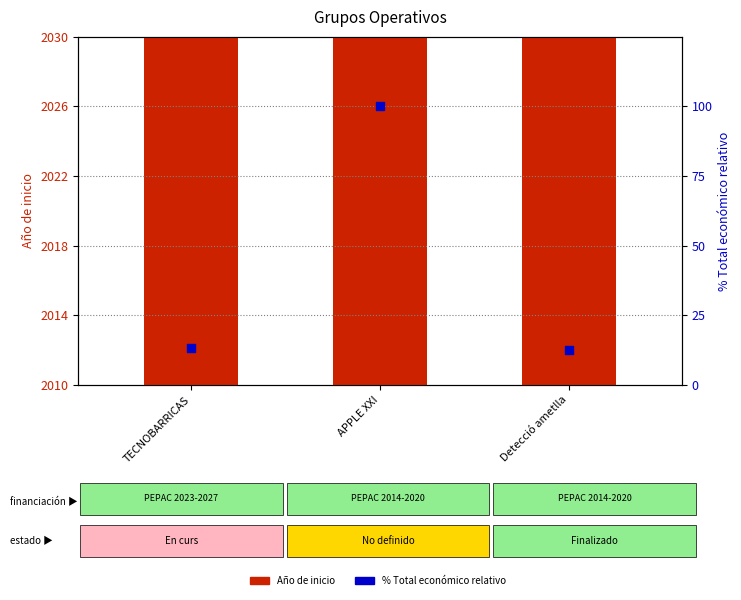

At which category is the sum across all series the highest?

APPLE XXI